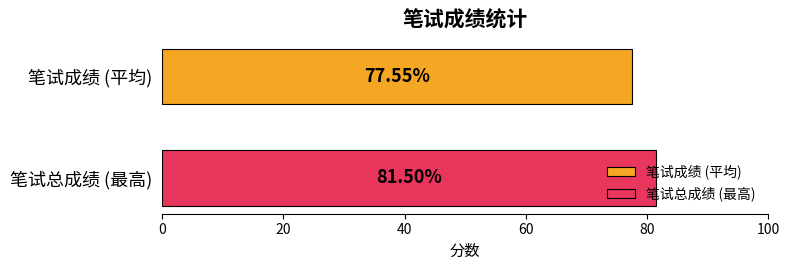

Which series has the largest range (max minus min)?

笔试成绩 (平均)